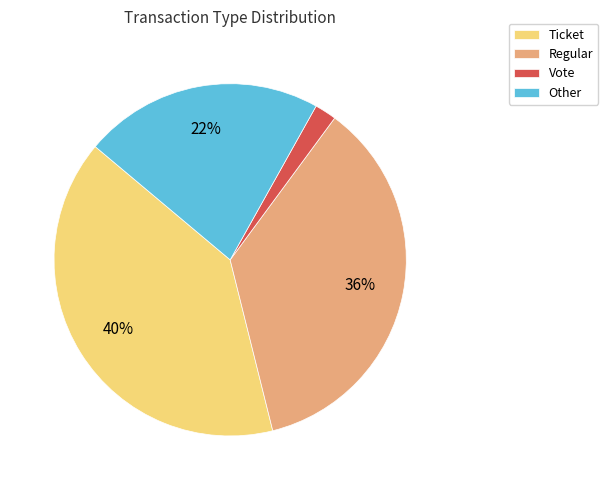

Does Regular account for over 50% of the chart?

No